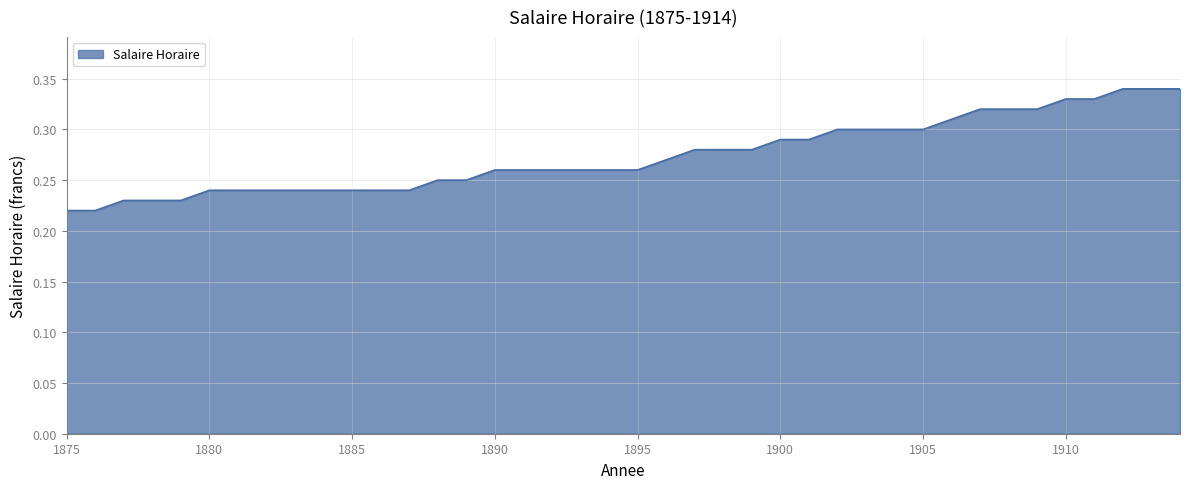

What is the greatest value displayed?

0.3